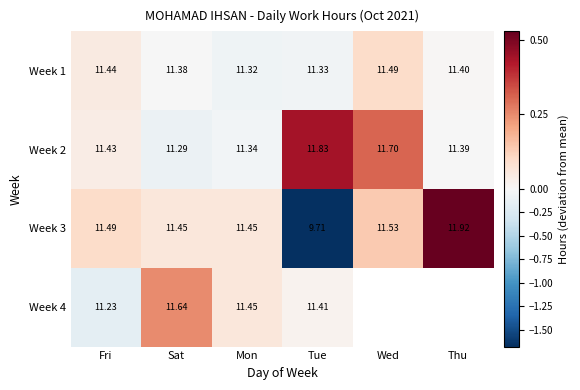

Which category has the highest value in the Week 2 series?

Tue